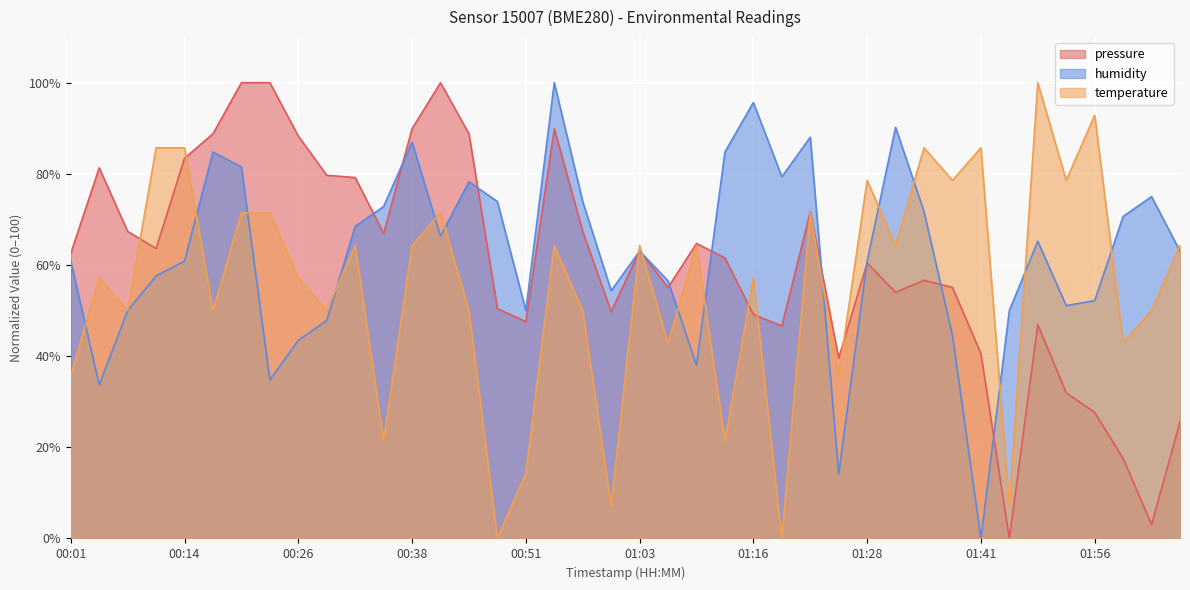

What is the sum of the pressure values at 00:54 and 00:35?

156.8